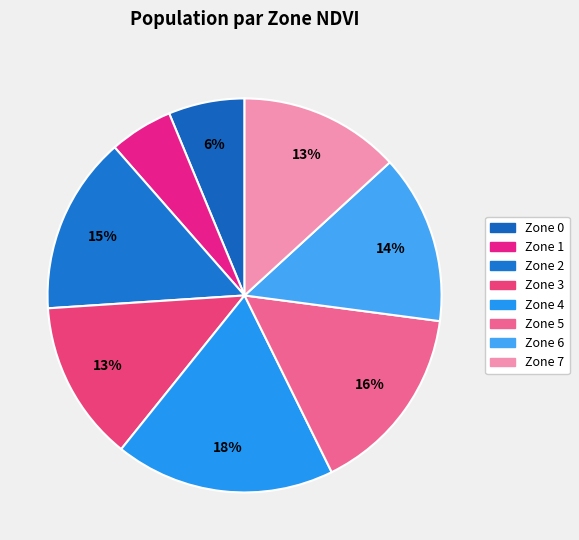

How many segments does this pie chart have?

8